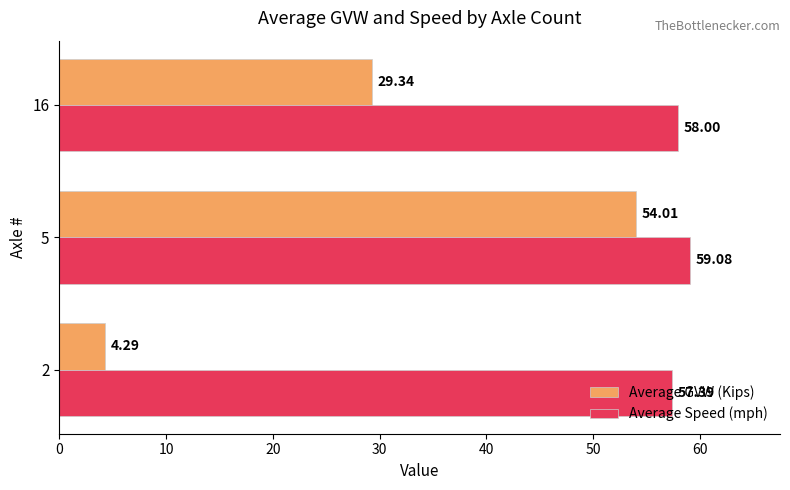

What is the difference between the maximum and minimum values in the Average Speed (mph) series?

1.7